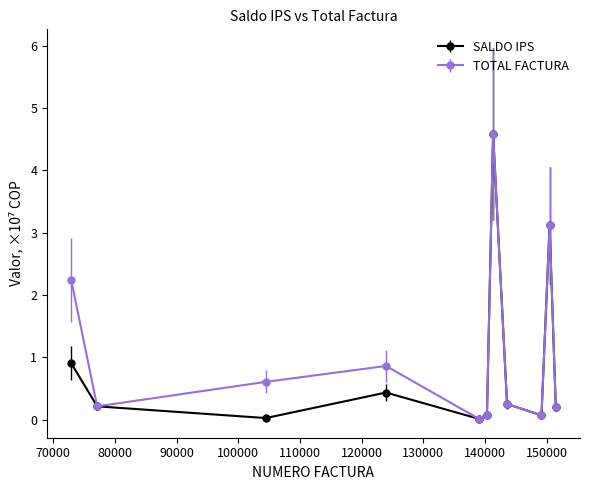

In TOTAL FACTURA, how many points are lower than both neighbors (excluding endpoints)?

3